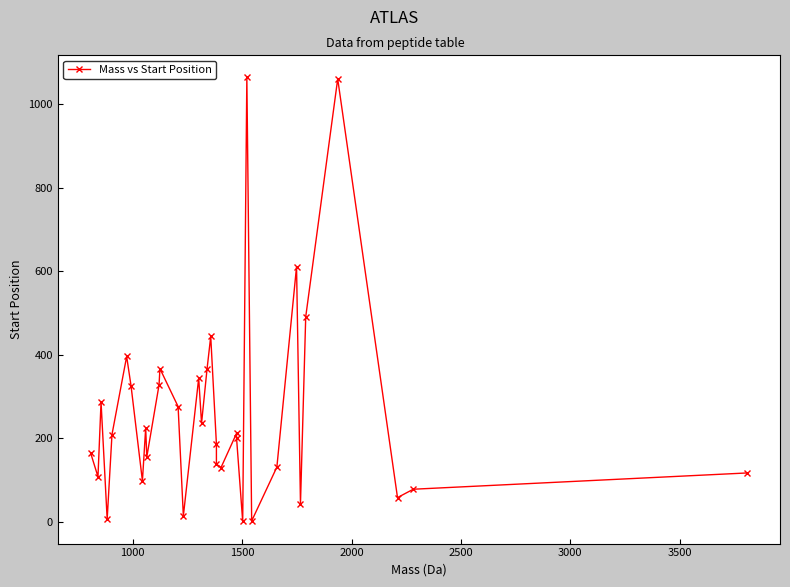

What is the greatest value displayed?

1065